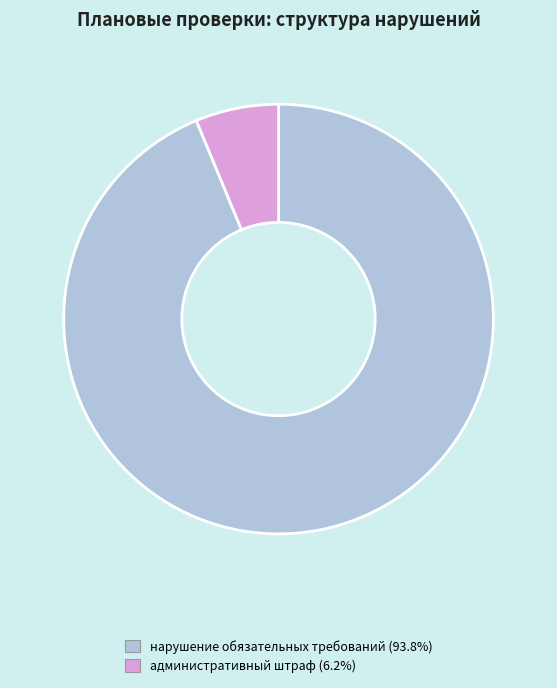

Count the number of slices in the pie.

2